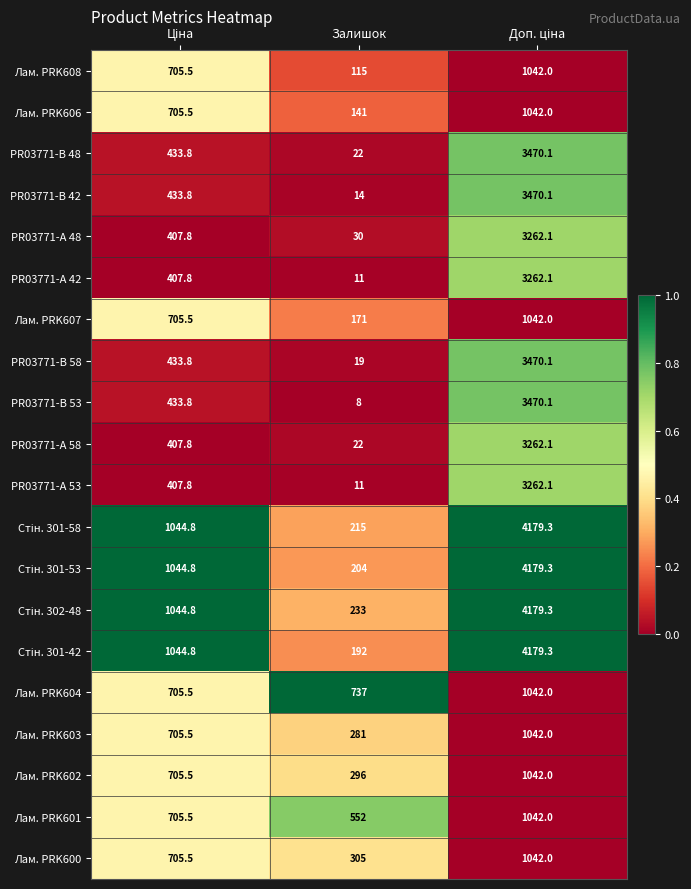

What is the smallest value displayed?

8.0